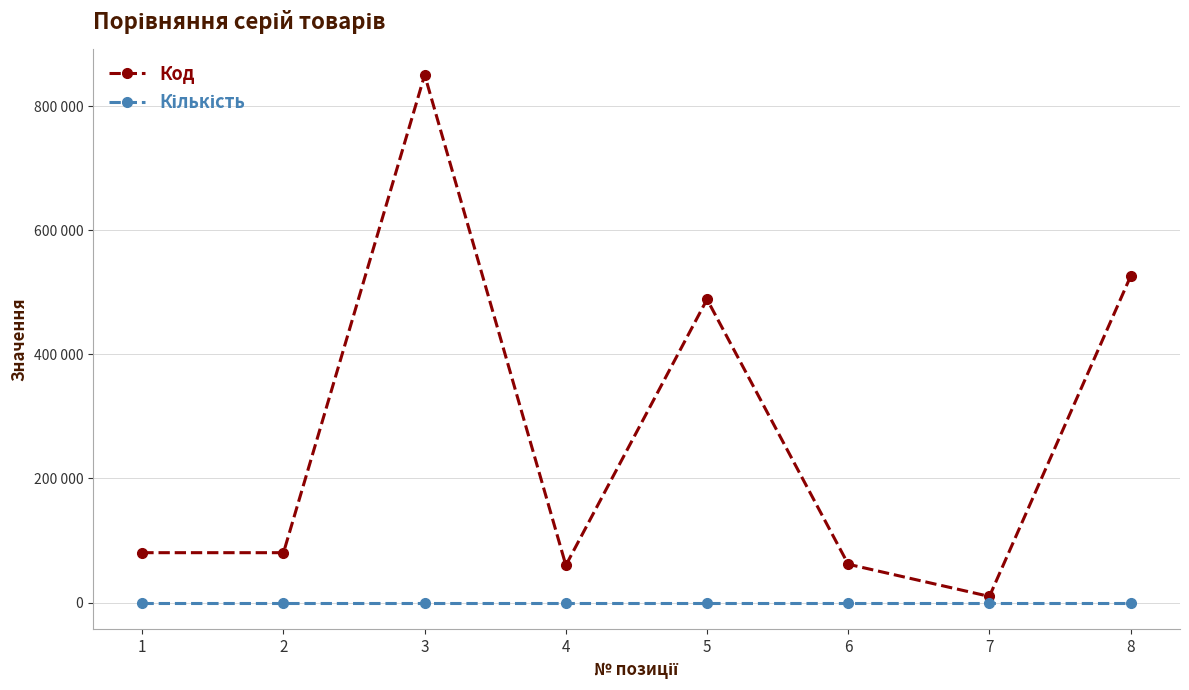

What is the sum of the Кількість values at 5 and 2?

2